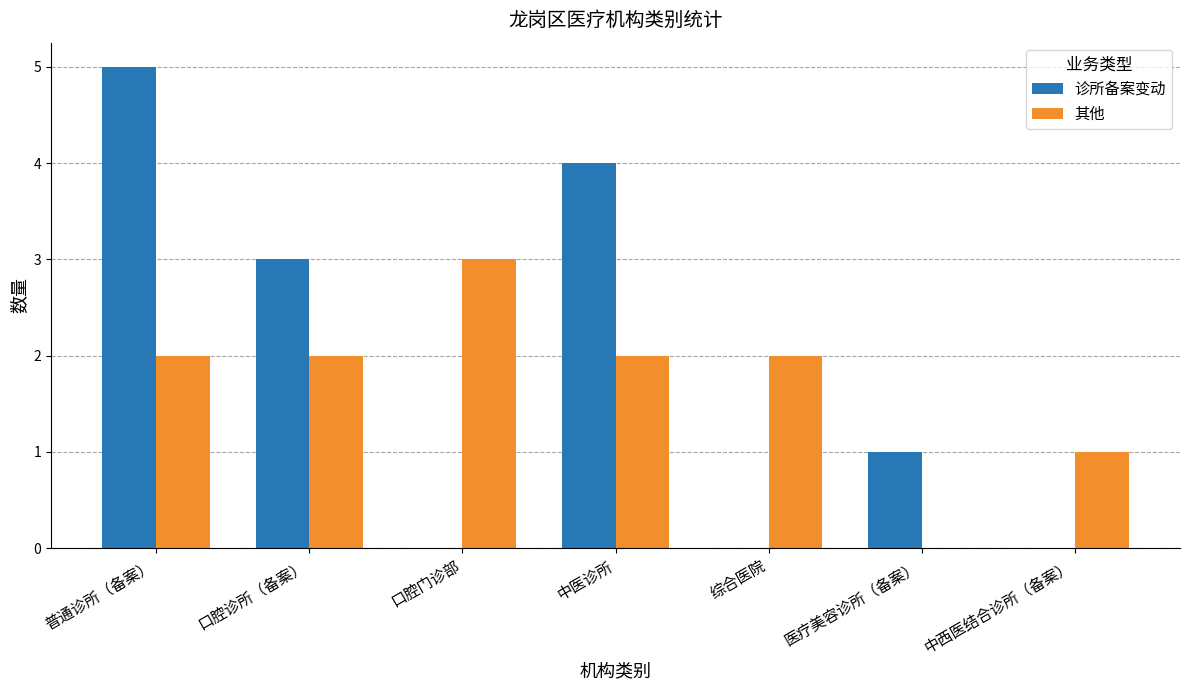

How many 其他 values are between 1 and 2?

5